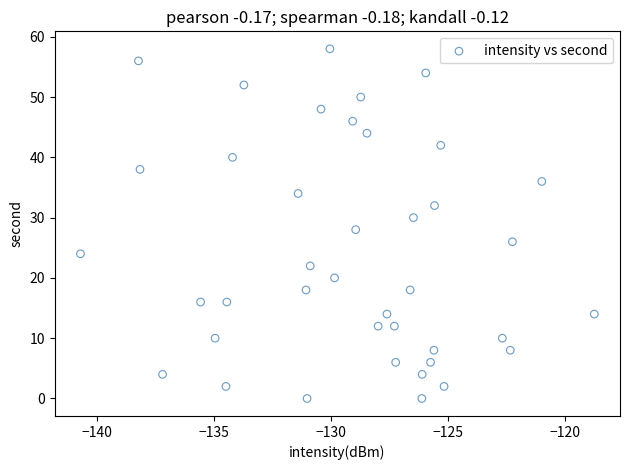

What is the range of Y values (max minus min)?

58